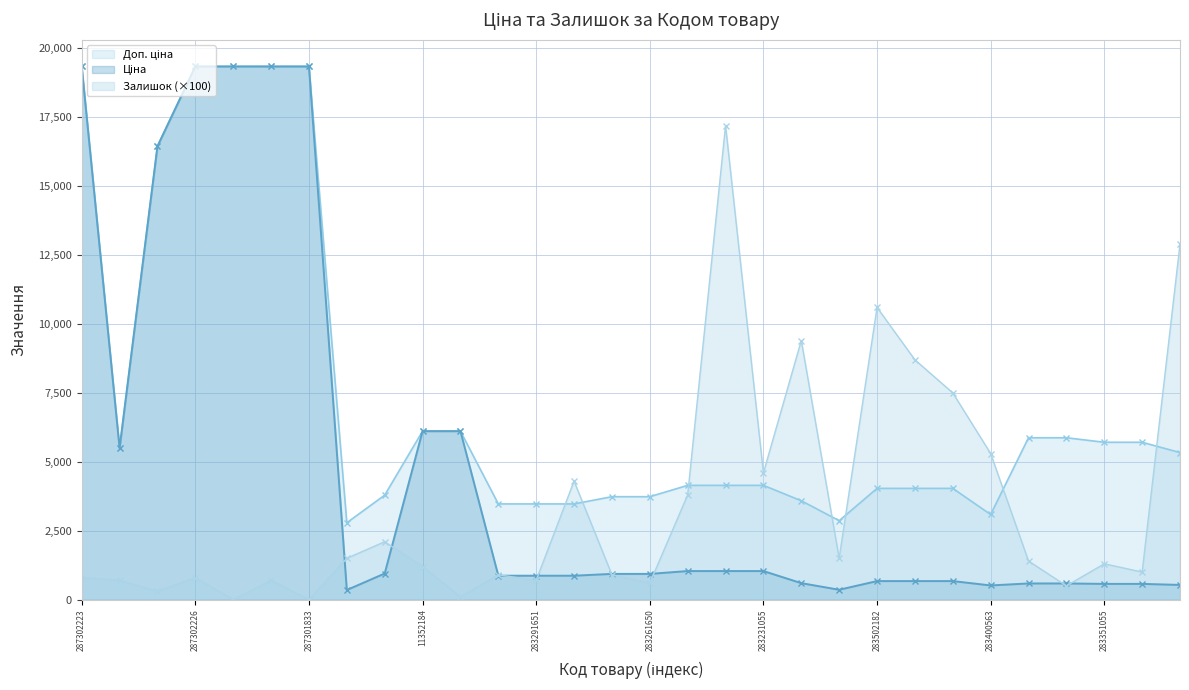

What is the average value of the Залишок series?

3376.7